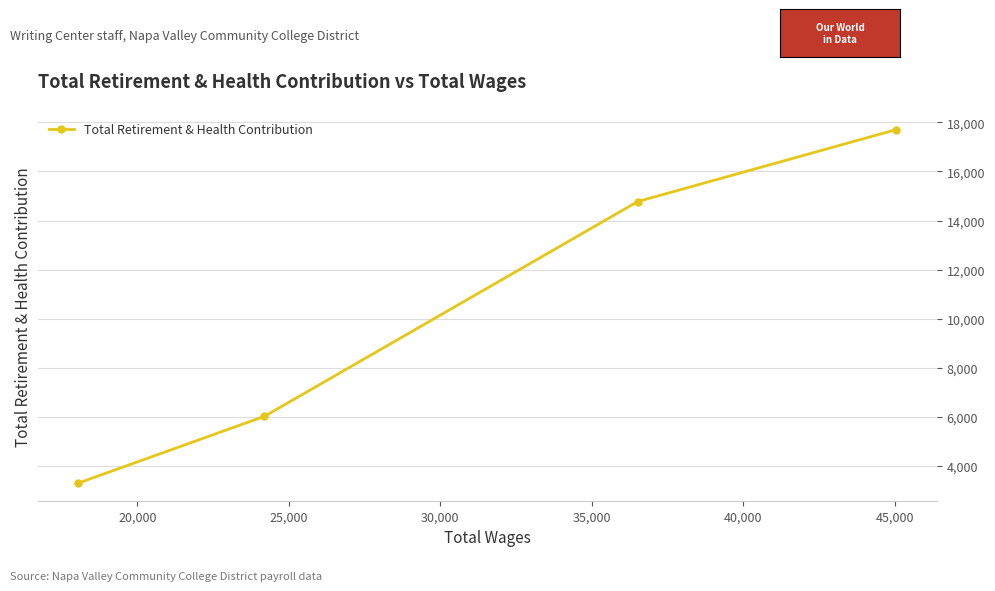

What is the value of the 2nd point from the left?

6024